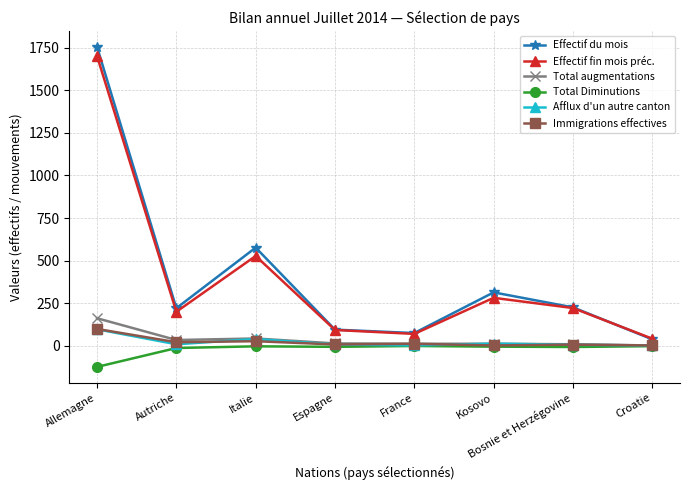

Between Italie and France, which series saw the biggest shift?

Effectif du mois